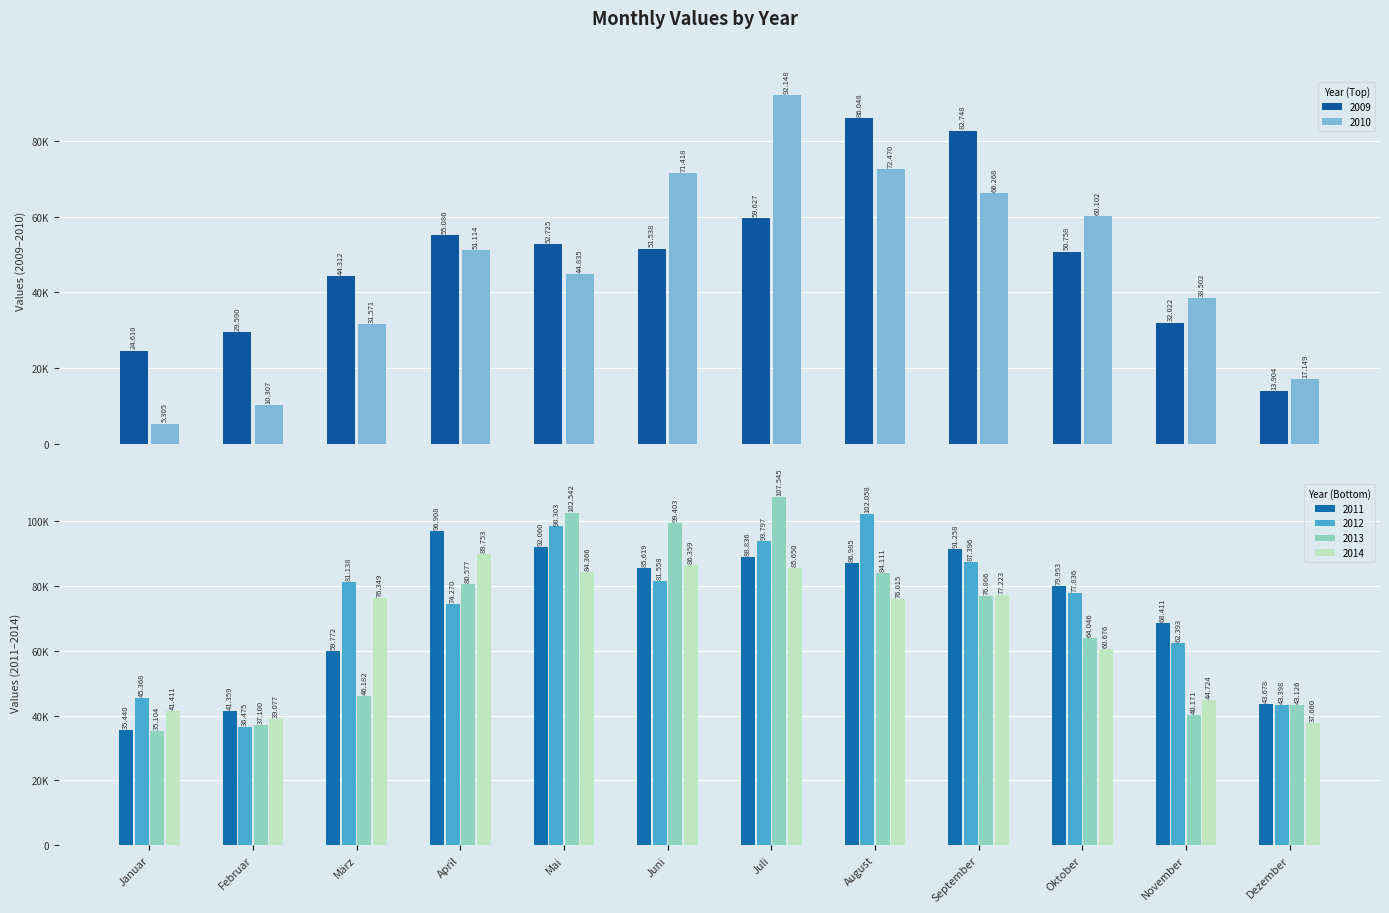

Rank the categories by 2009 value from lowest to highest.

Dezember, Januar, Februar, November, März, Oktober, Juni, Mai, April, Juli, September, August